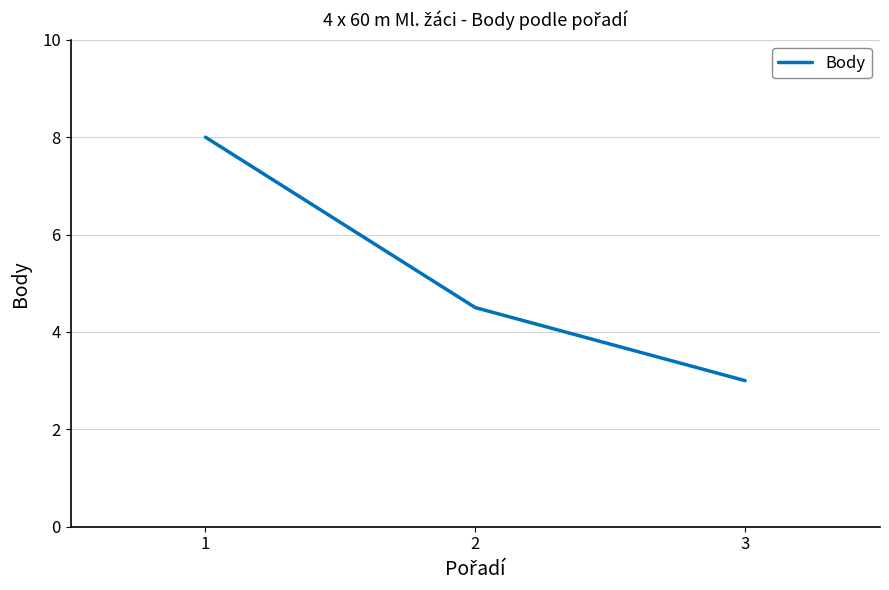

How many series are shown in this chart?

1